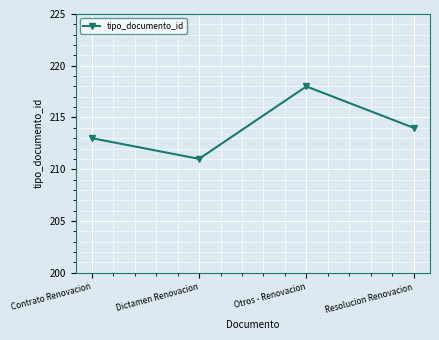

How many lines are shown in the chart?

1